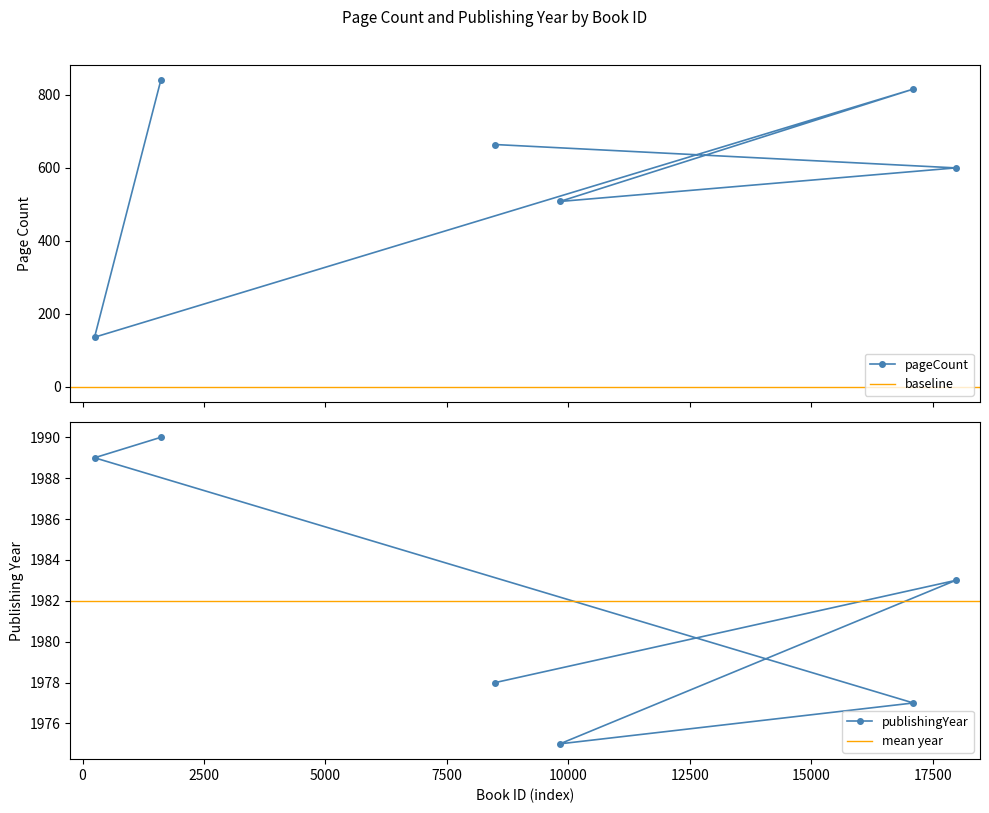

Which label corresponds to the smallest value in the chart?

248